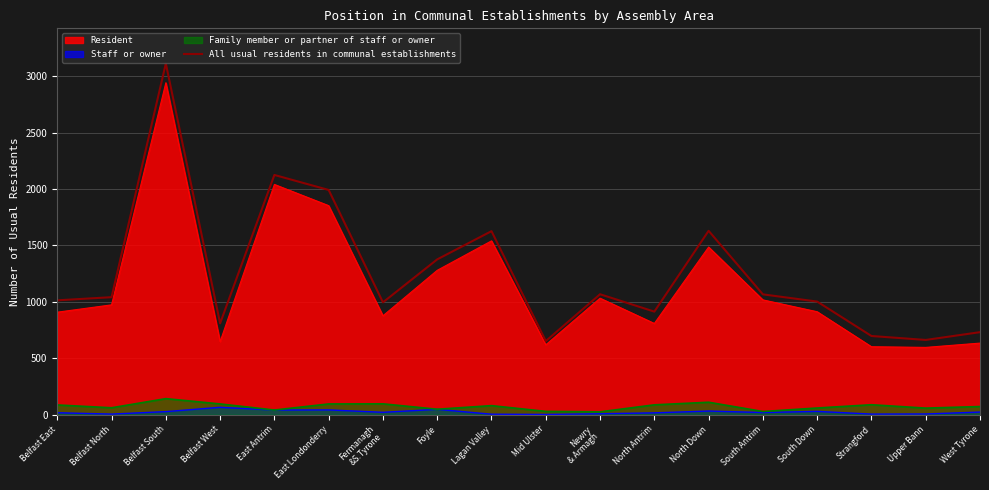

True or false: there are more than 0 points higher than both neighbors.

True